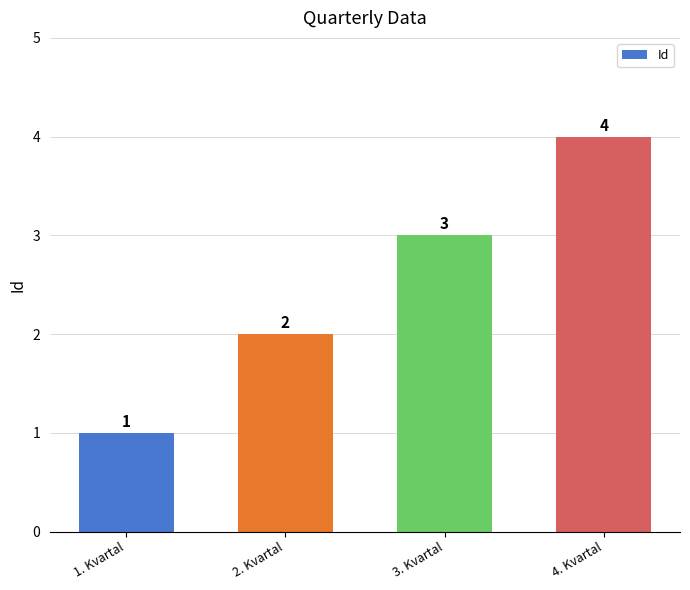

What position from the right is 3. Kvartal?

2